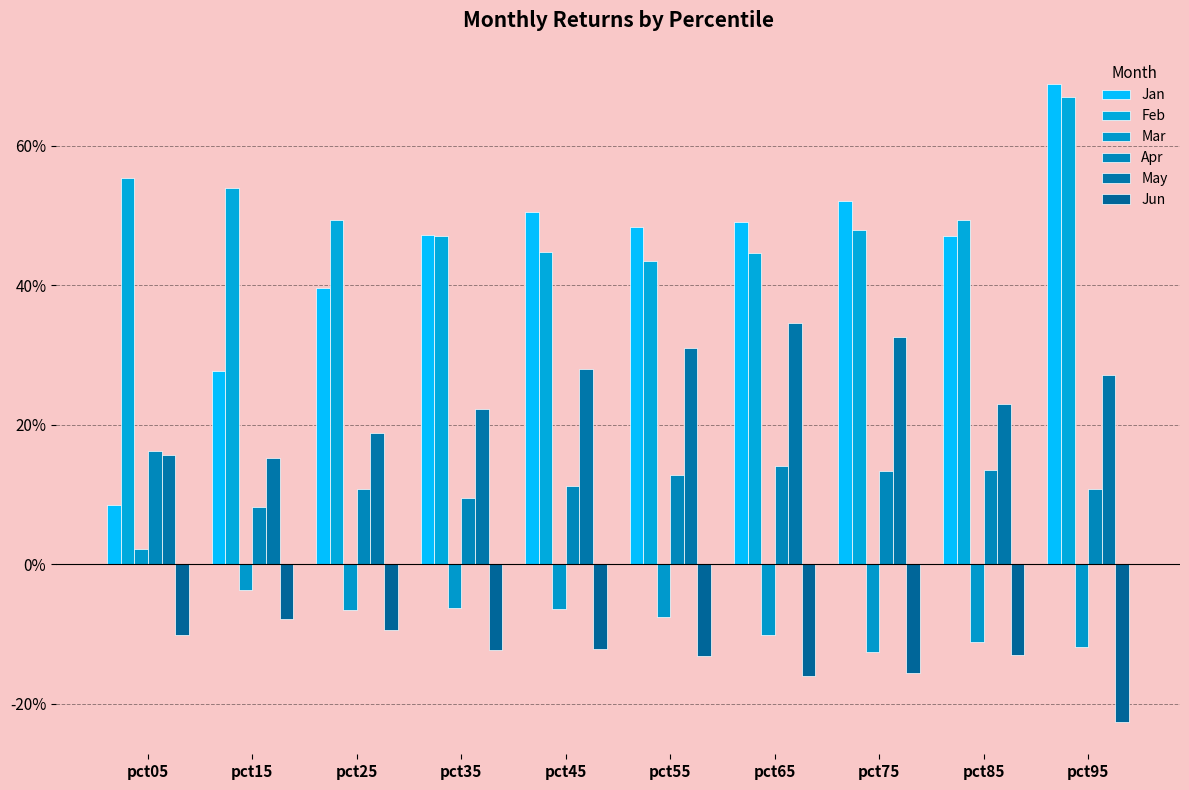

Reading left to right, what are all the values shown in this chart?

Jan: pct05=0.1	pct15=0.3	pct25=0.4	pct35=0.5	pct45=0.5	pct55=0.5	pct65=0.5	pct75=0.5	pct85=0.5	pct95=0.7
Feb: pct05=0.6	pct15=0.5	pct25=0.5	pct35=0.5	pct45=0.4	pct55=0.4	pct65=0.4	pct75=0.5	pct85=0.5	pct95=0.7
Mar: pct05=0.0	pct15=-0.0	pct25=-0.1	pct35=-0.1	pct45=-0.1	pct55=-0.1	pct65=-0.1	pct75=-0.1	pct85=-0.1	pct95=-0.1
Apr: pct05=0.2	pct15=0.1	pct25=0.1	pct35=0.1	pct45=0.1	pct55=0.1	pct65=0.1	pct75=0.1	pct85=0.1	pct95=0.1
May: pct05=0.2	pct15=0.2	pct25=0.2	pct35=0.2	pct45=0.3	pct55=0.3	pct65=0.3	pct75=0.3	pct85=0.2	pct95=0.3
Jun: pct05=-0.1	pct15=-0.1	pct25=-0.1	pct35=-0.1	pct45=-0.1	pct55=-0.1	pct65=-0.2	pct75=-0.2	pct85=-0.1	pct95=-0.2